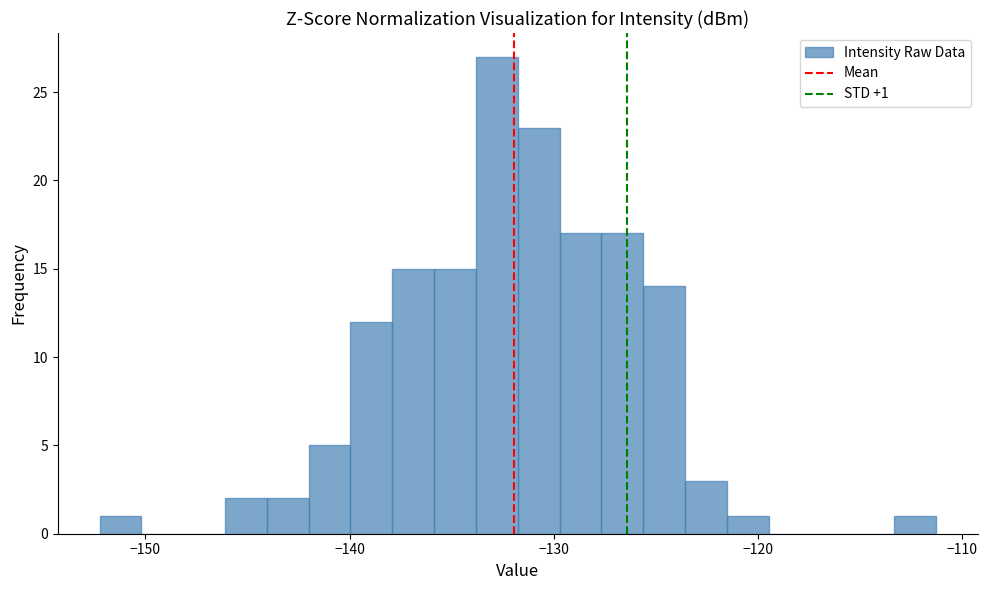

Read against the x-axis, roughly where is the centre of the tallest bar?

-133